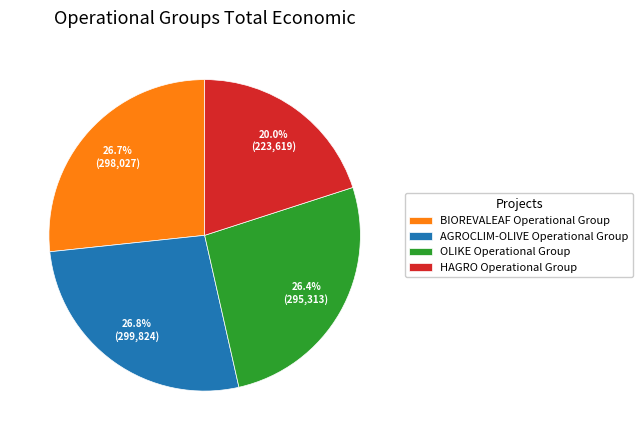

To the nearest percent, what percentage of the pie is BIOREVALEAF Operational Group?

27%